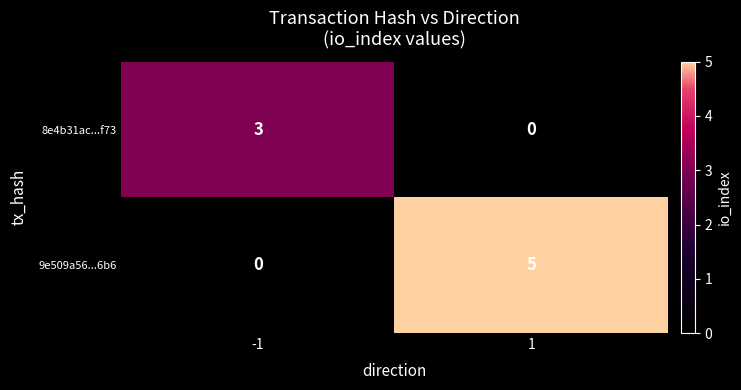

Between -1 and 1, which series saw the biggest shift?

9e509a56...6b6